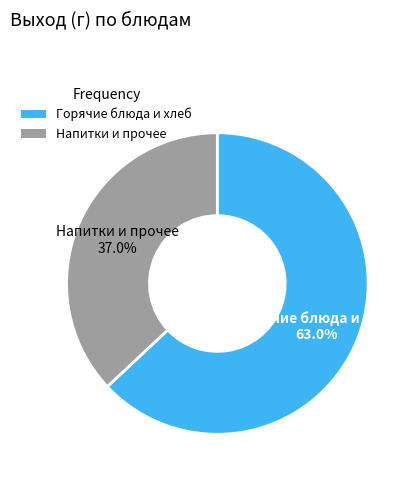

To the nearest percent, what is the average slice percentage?

50%